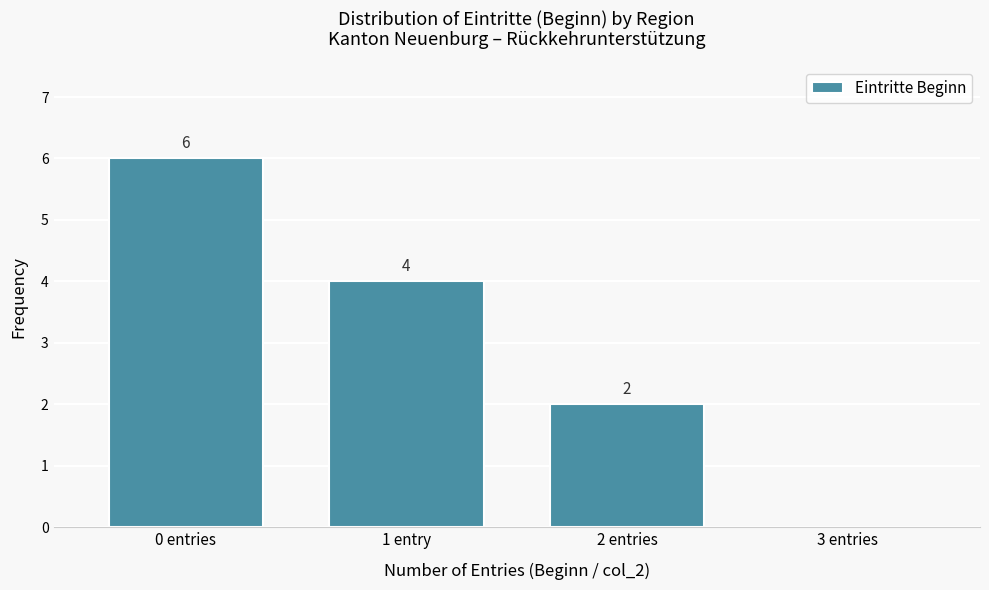

Reading left to right, extract all data points from this chart.

0 entries=6	1 entry=4	2 entries=2	3 entries=0